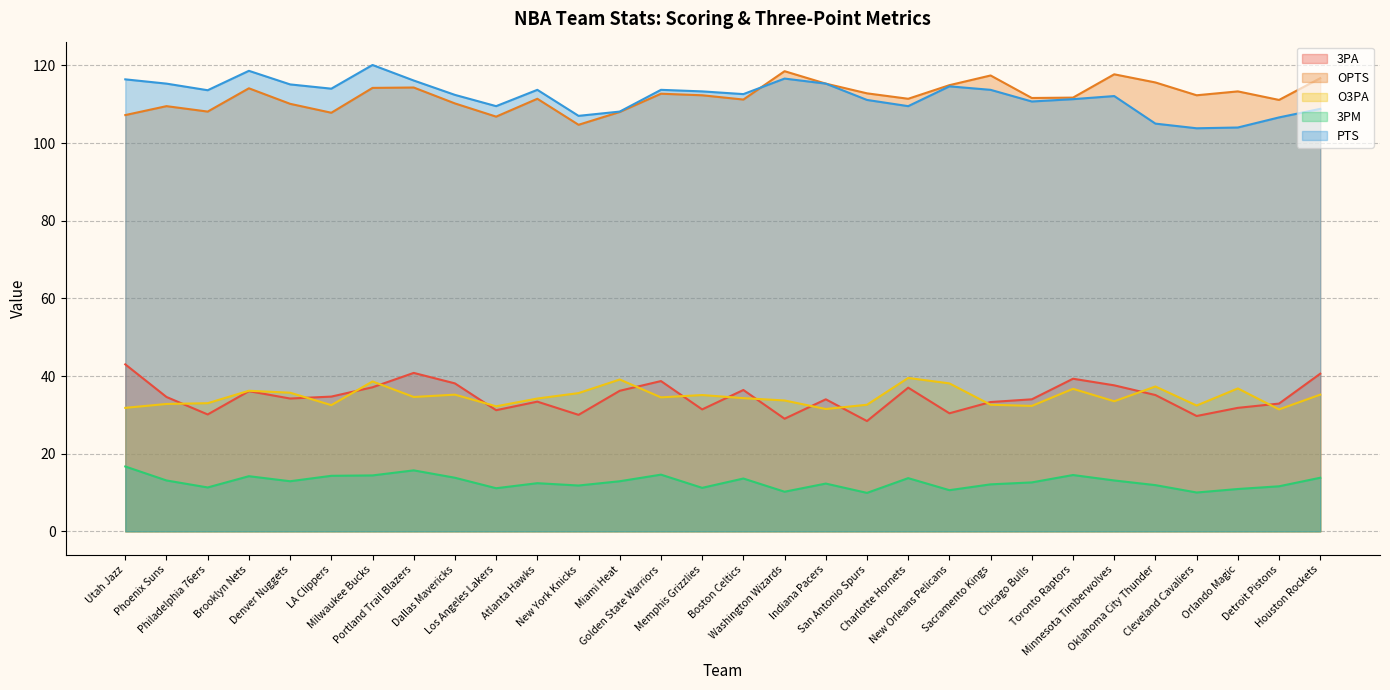

What is the total value across all series at Phoenix Suns?

305.3